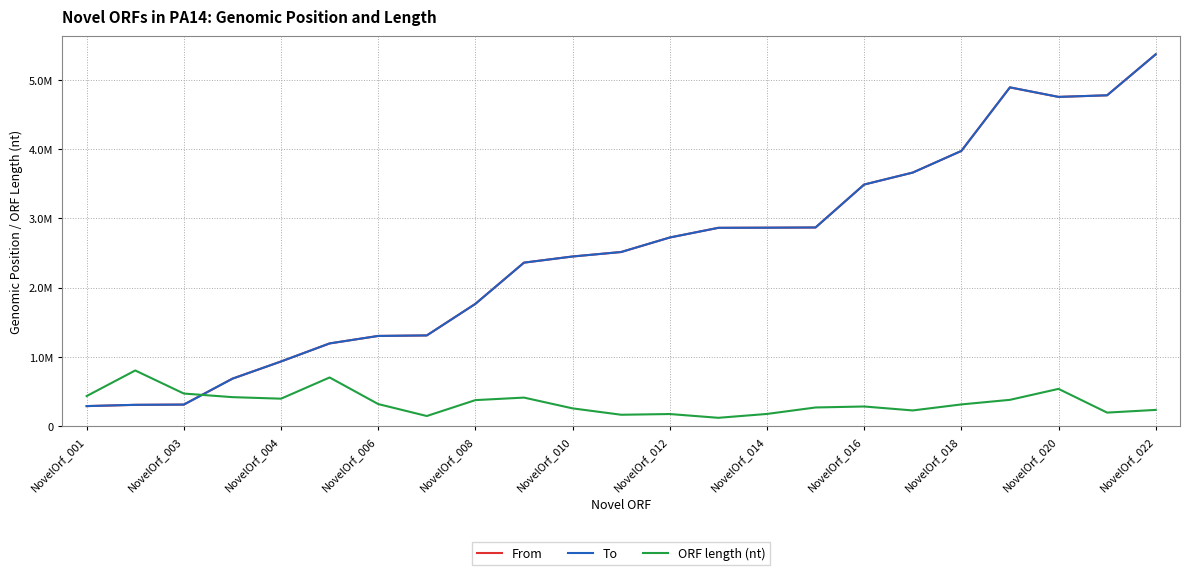

List the series in order of their peak value, highest first.

To, From, ORF length (nt)